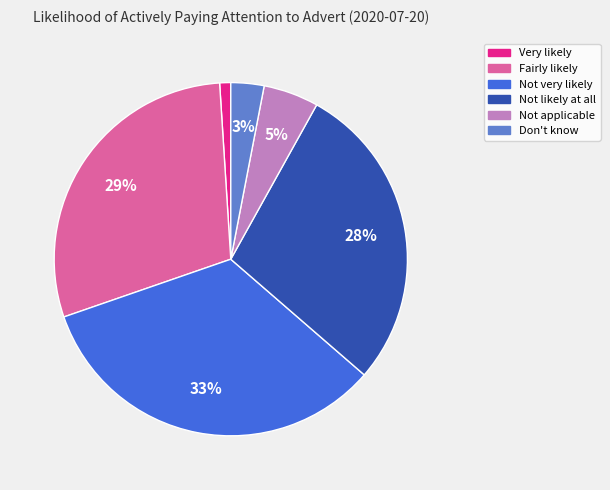

Does any single category account for the majority?

No